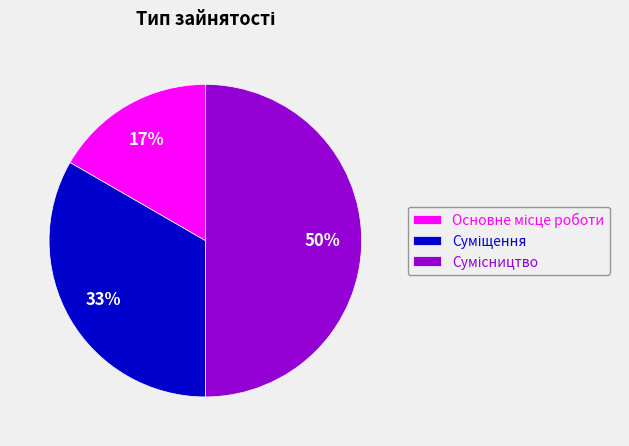

To the nearest percent, what is the difference between the largest and smallest slice percentages?

33%